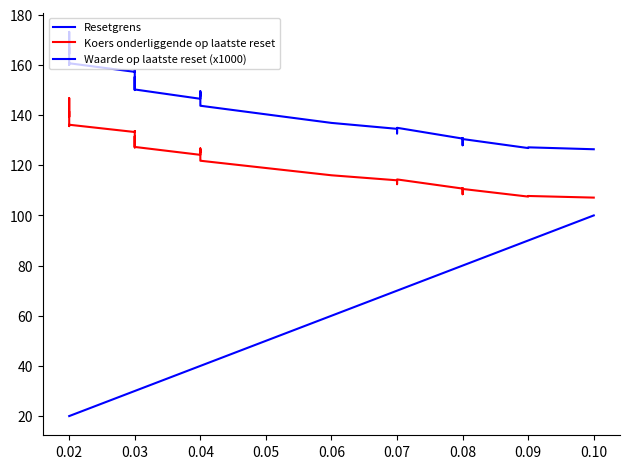

Reading right to left, list all the values displayed in this chart.

Resetgrens: 126.4	127.1	126.8	130.4	130.4	128.0	130.9	130.6	134.9	133.1	132.7	133.3	134.5	136.9	143.7	144.0	146.2	148.7	147.7	149.5	146.5	150.2	151.6	155.2	150.0	154.1	157.5	157.7	157.2	160.7	160.0	168.7	173.2	170.7	170.2	169.9	166.4	164.4	166.6
Koers onderliggende op laatste reset: 107.1	107.8	107.5	110.5	110.5	108.5	110.9	110.7	114.3	112.8	112.5	113.0	114.0	116.0	121.8	122.0	123.9	126.0	125.2	126.7	124.2	127.3	128.5	131.6	127.1	130.6	133.5	133.7	133.2	136.2	135.6	142.9	146.8	144.7	144.2	143.9	141.0	139.3	141.2
Waarde op laatste reset (x1000): 100.0	90.0	90.0	80.0	80.0	80.0	80.0	80.0	70.0	70.0	70.0	70.0	70.0	60.0	40.0	40.0	40.0	40.0	40.0	40.0	40.0	30.0	30.0	30.0	30.0	30.0	30.0	30.0	30.0	20.0	20.0	20.0	20.0	20.0	20.0	20.0	20.0	20.0	20.0